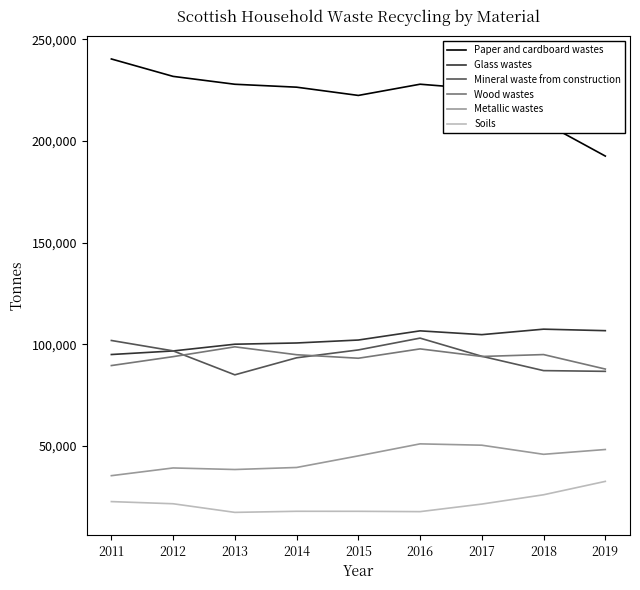

The value of Metallic wastes at 2017 is 14188.8. True or false?

False